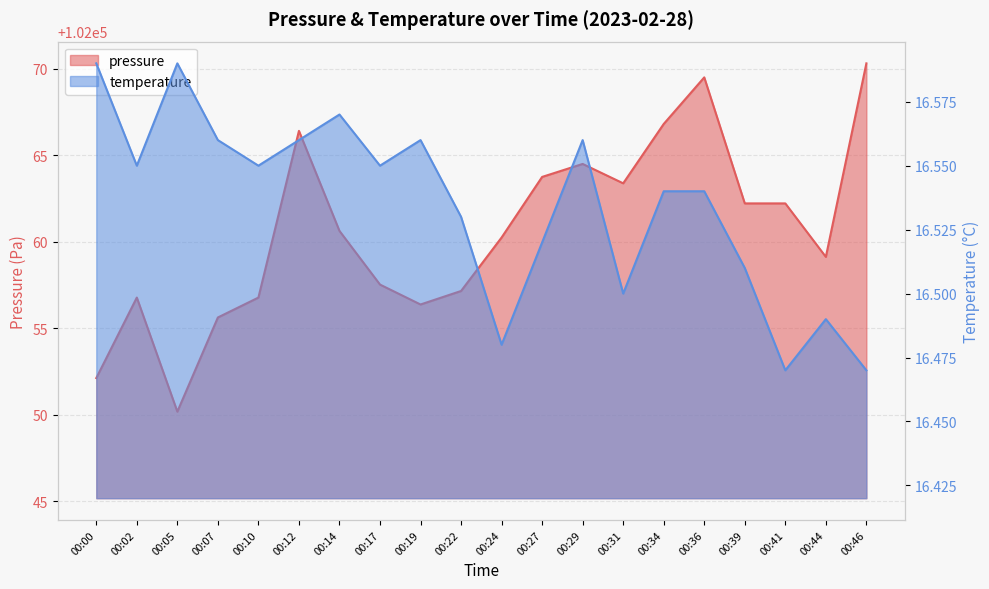

Does the chart have visible grid lines?

Yes